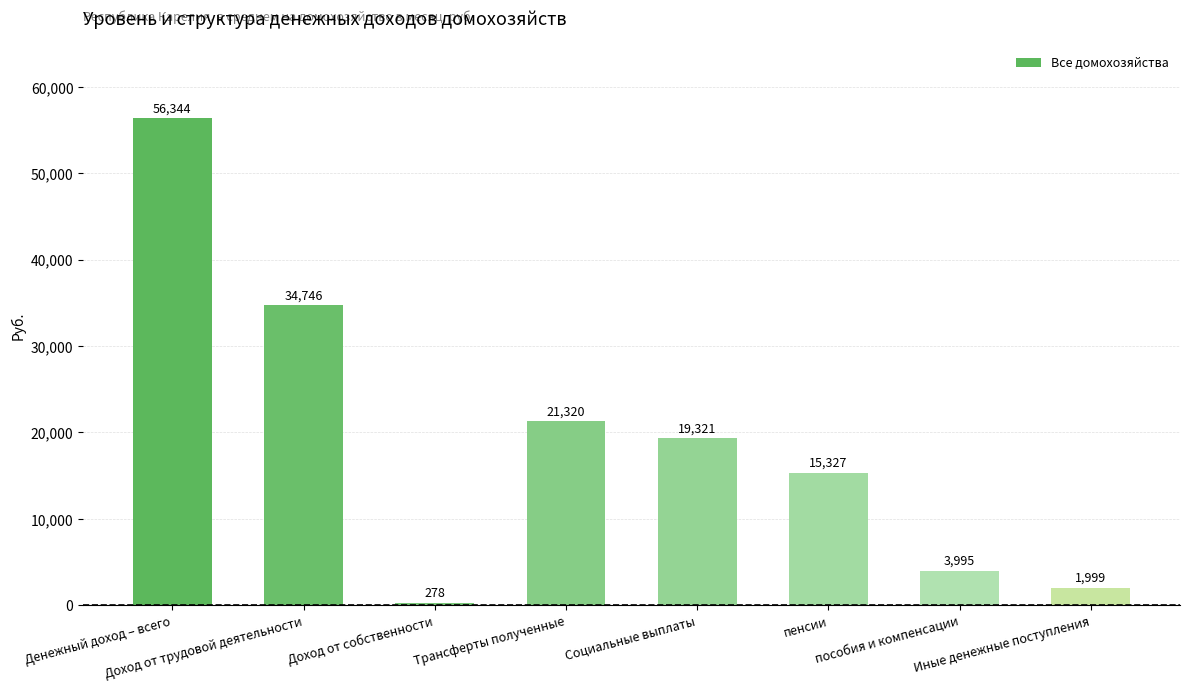

What is the value of the 2nd bar from the left?

34746.1